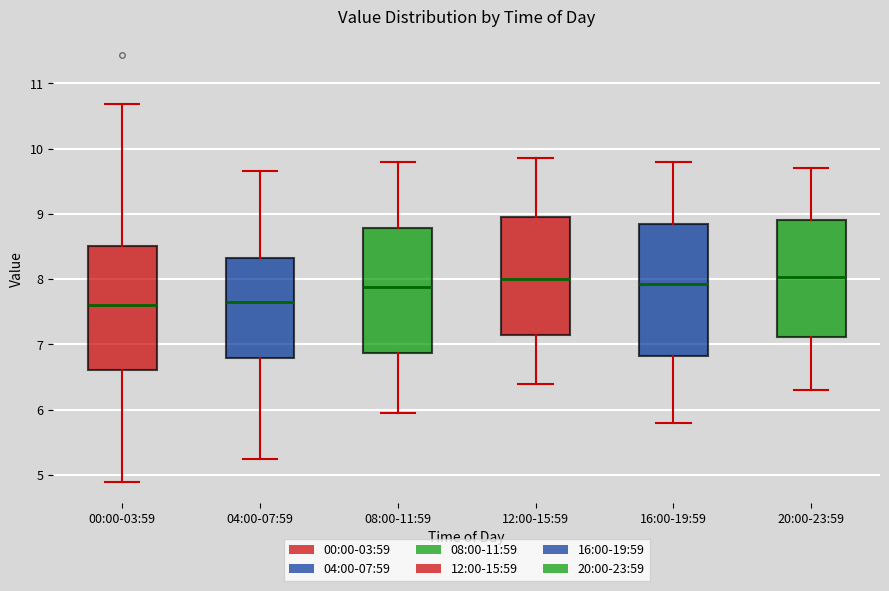

Where is the lower edge of the box for 04:00-07:59 on the y-axis? The values are not printed on the chart, so give them approximately, as read against the axis.

6.8